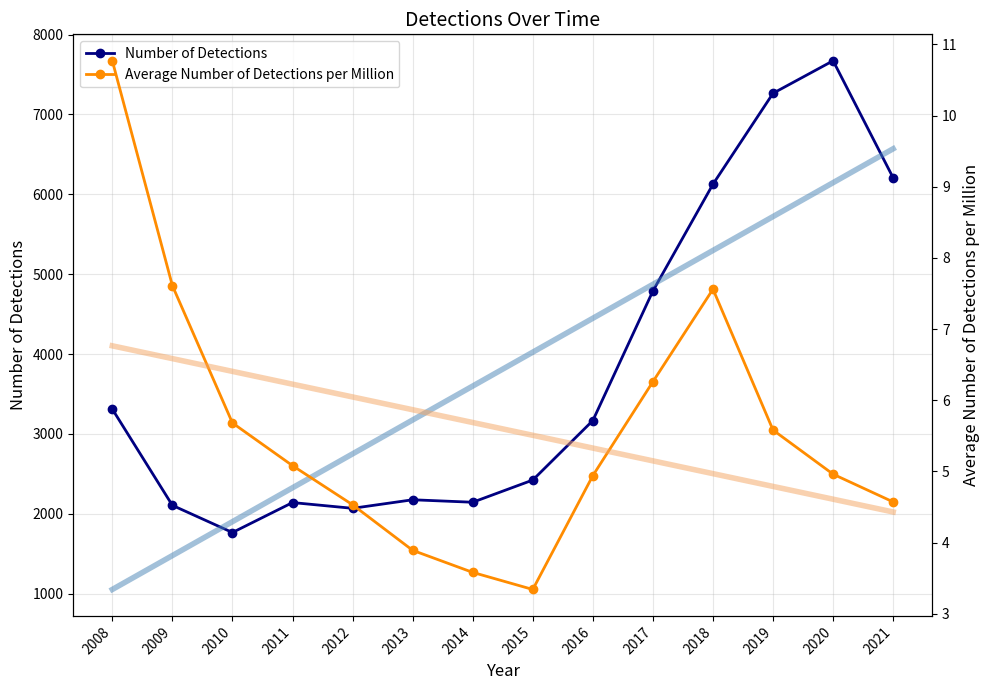

What is the average value of the Number of Detections series?

3811.8